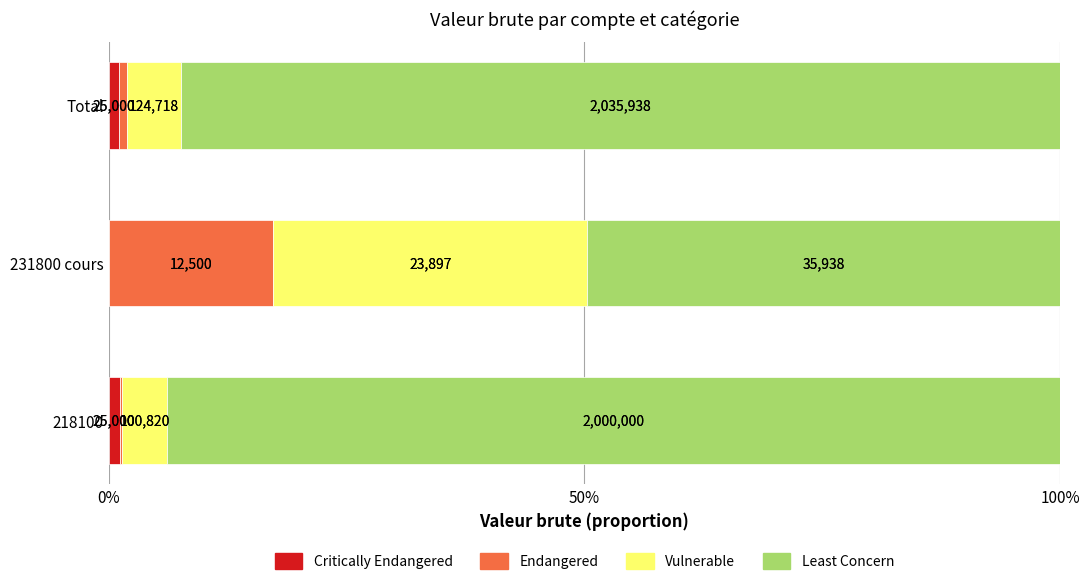

What is the value of the Endangered bar at the 2nd from the left?

17.3